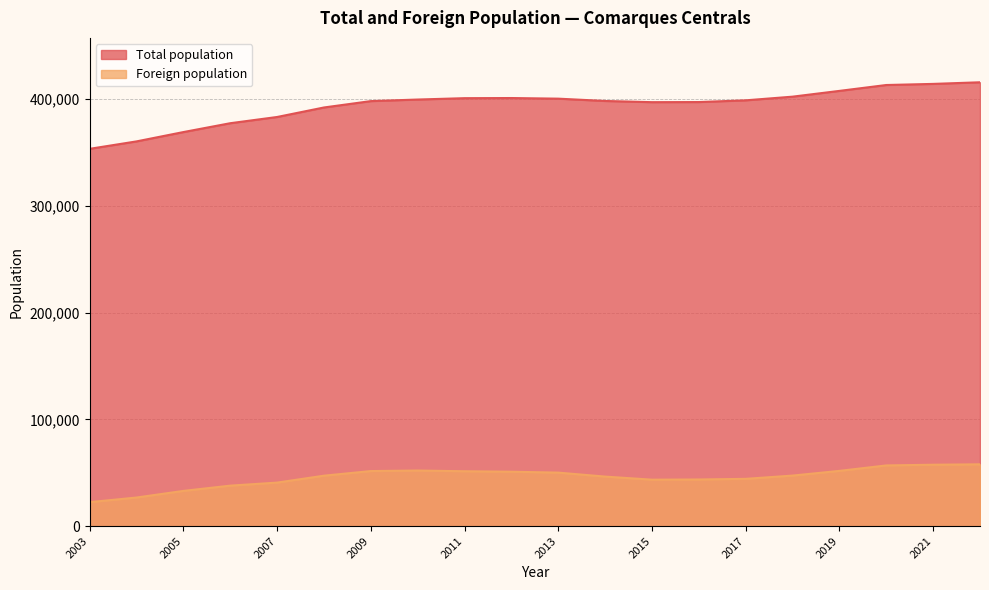

In Foreign population, how many points are higher than both neighbors (excluding endpoints)?

1